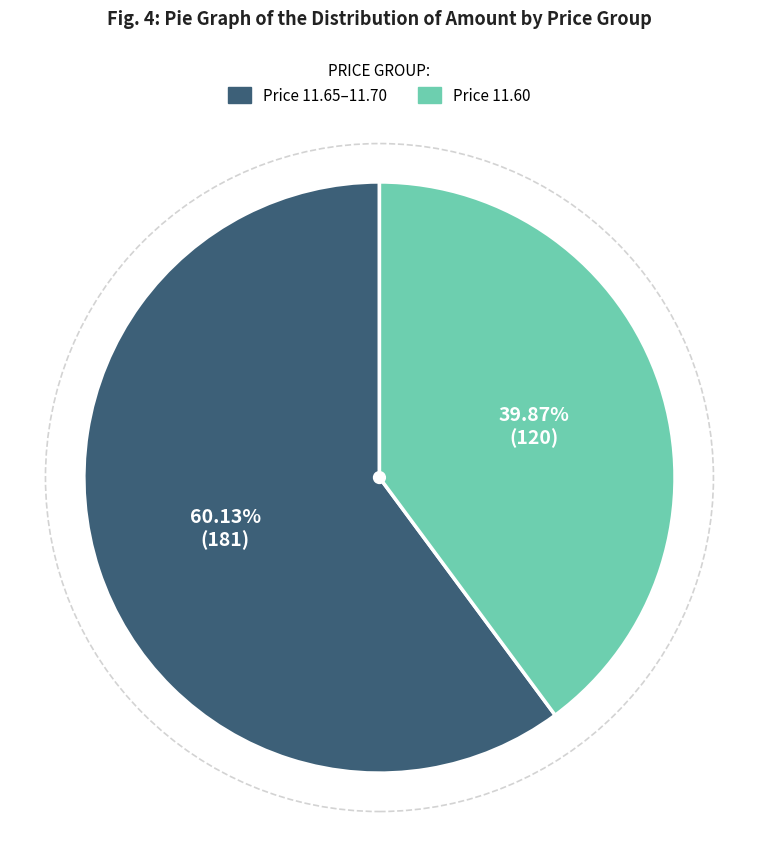

How many slices are in this pie chart?

2